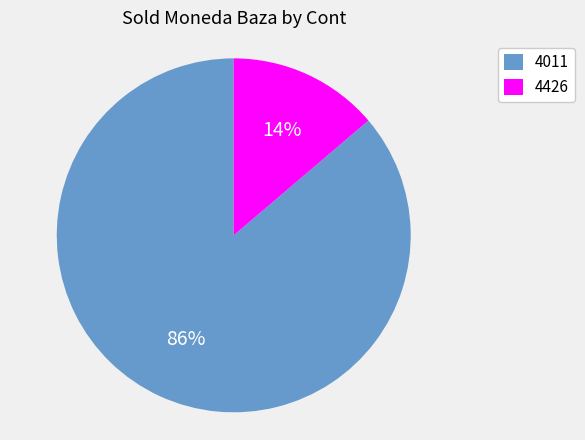

How many slices are in this pie chart?

2